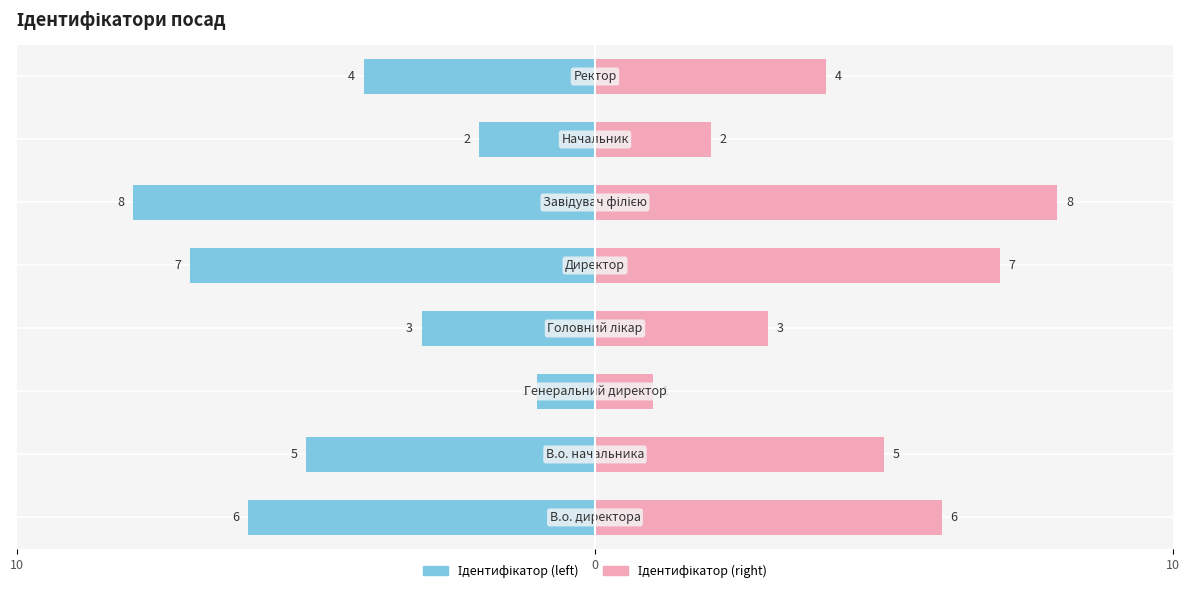

How many bars are there in each group?

2